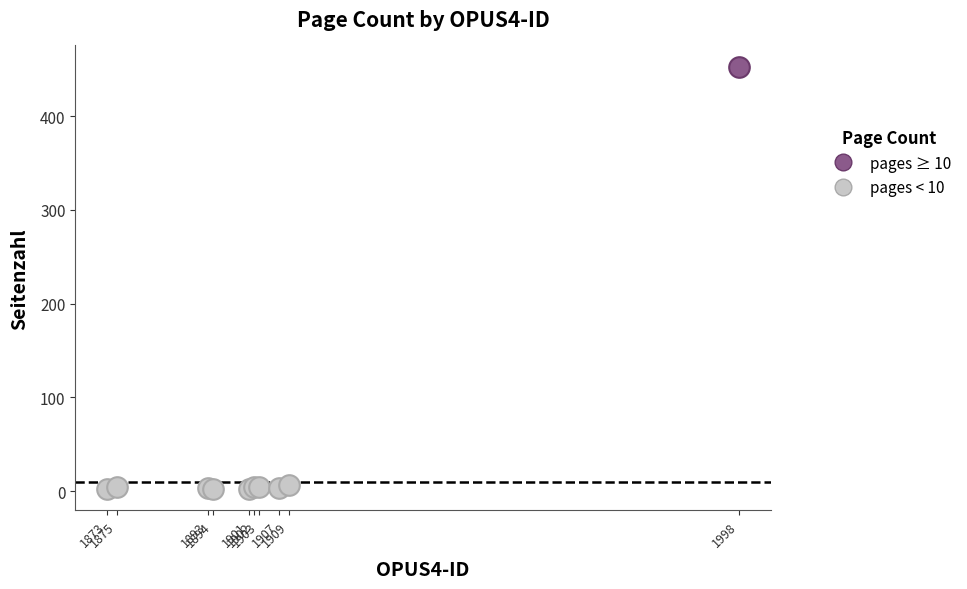

What are all the series names shown in the legend?

pages ≥ 10, pages < 10